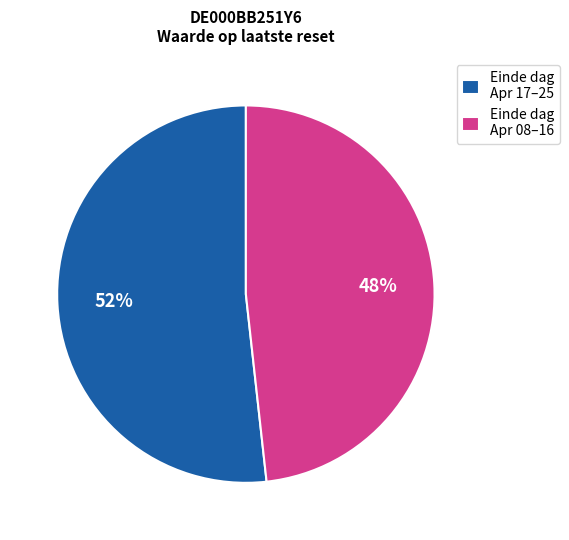

True or false: Einde dag Apr 17–25 accounts for 44% of the total.

False